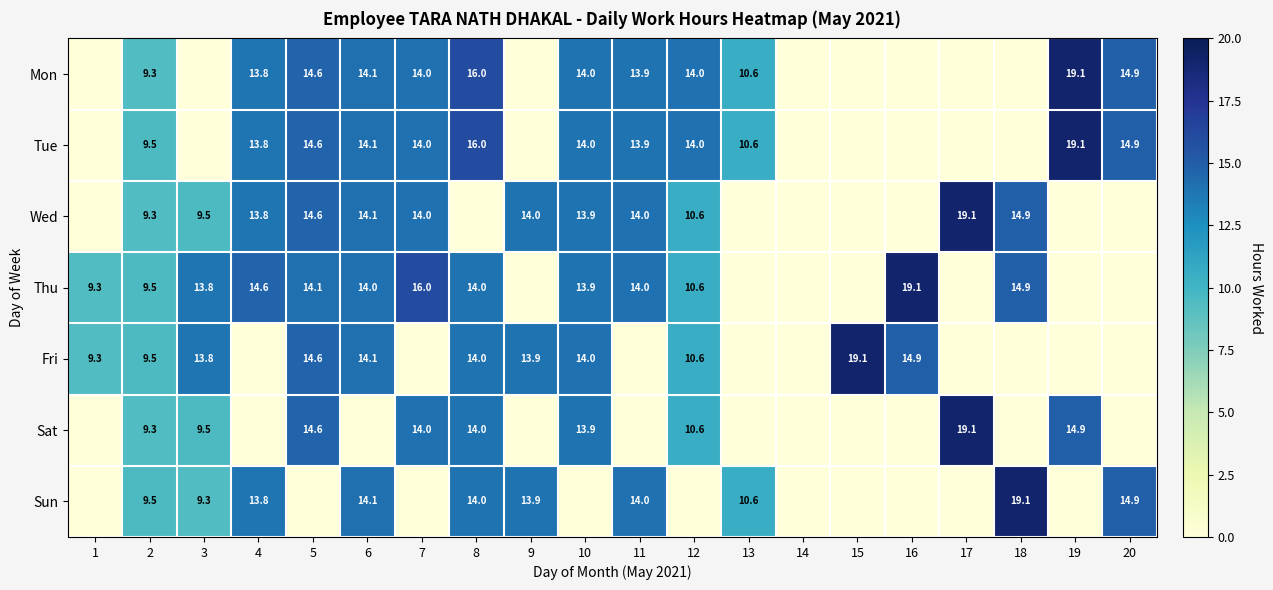

Count the number of categories in the chart.

20